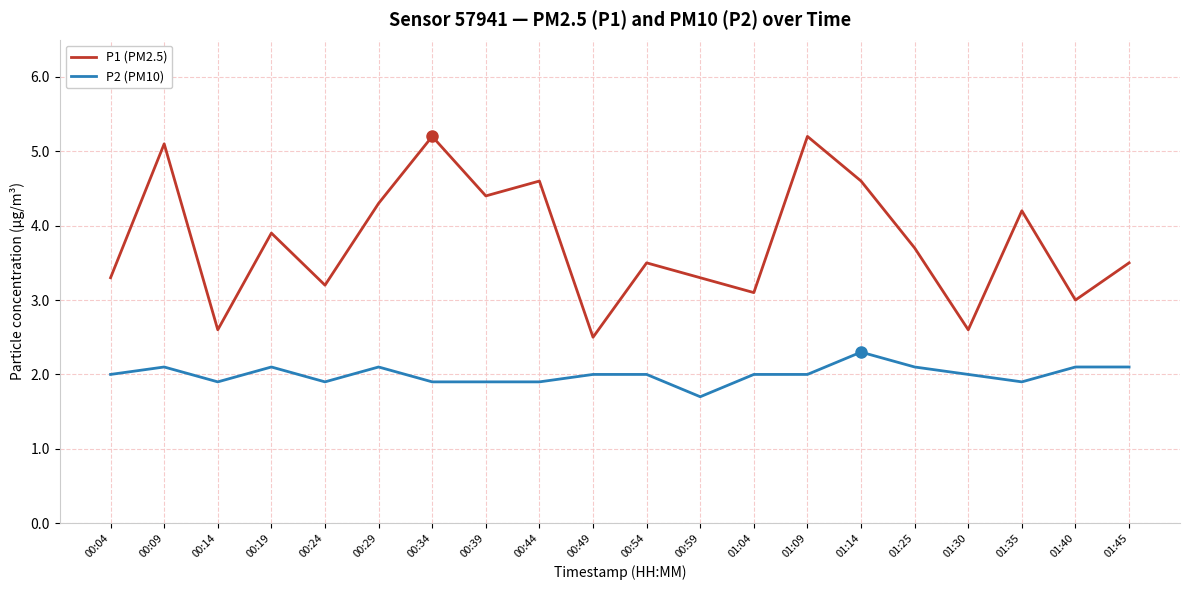

Count the number of categories in the chart.

20